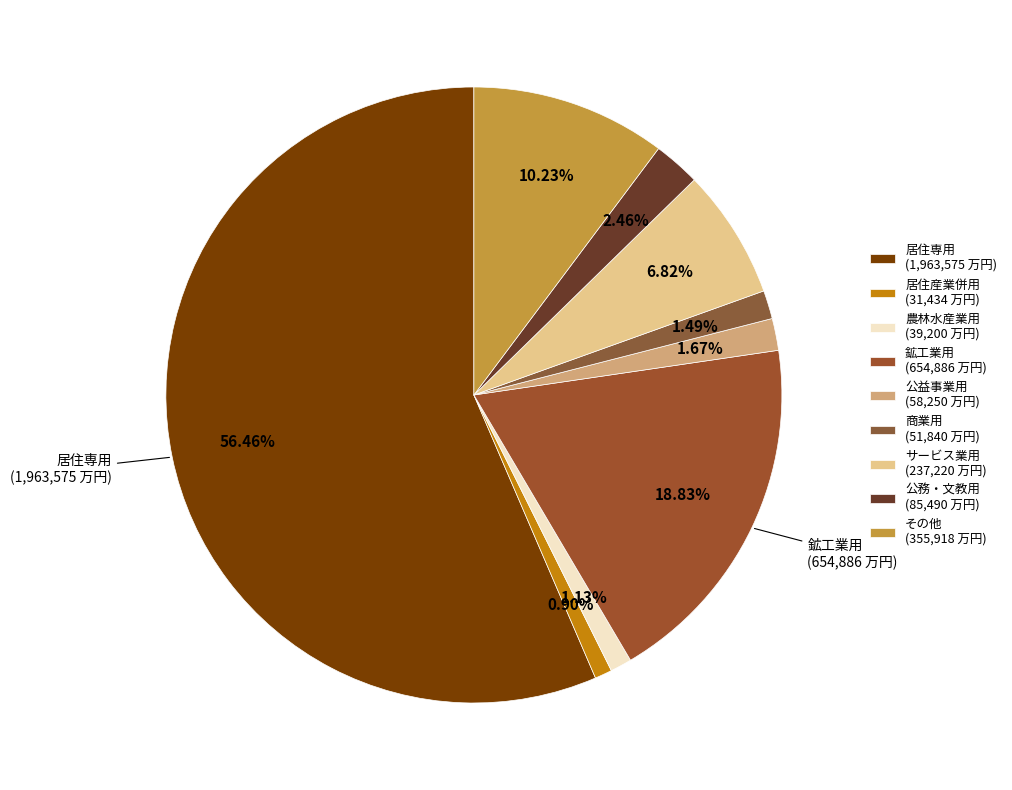

How many slices are in this pie chart?

9